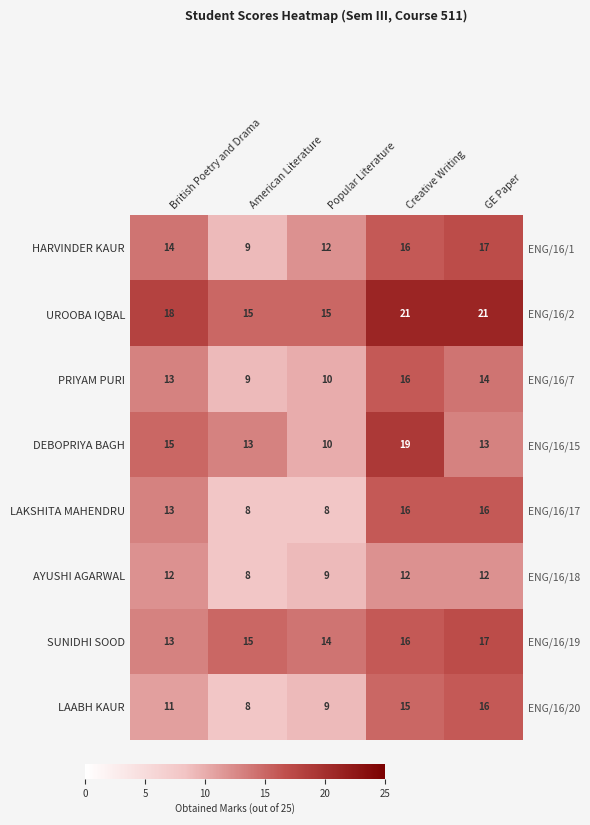

Rank the series at British Poetry and Drama from highest to lowest value.

UROOBA IQBAL, DEBOPRIYA BAGH, HARVINDER KAUR, PRIYAM PURI, LAKSHITA MAHENDRU, SUNIDHI SOOD, AYUSHI AGARWAL, LAABH KAUR